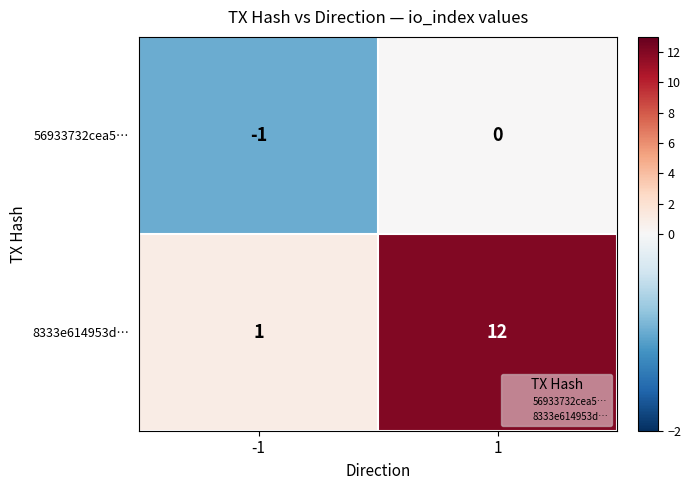

Which series has the largest total across all categories?

8333e614953d…